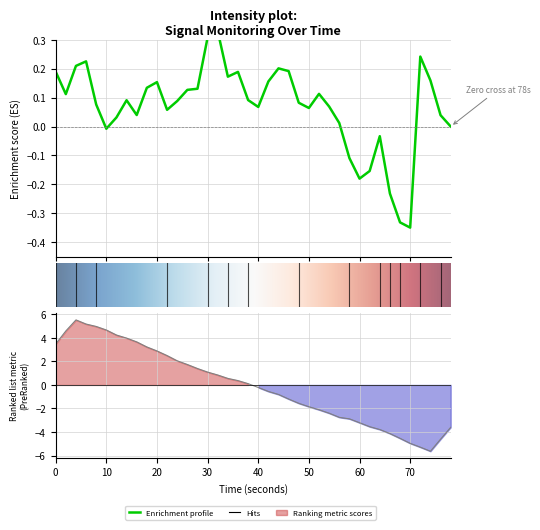

True or false: there are more than 0 points higher than both neighbors.

True